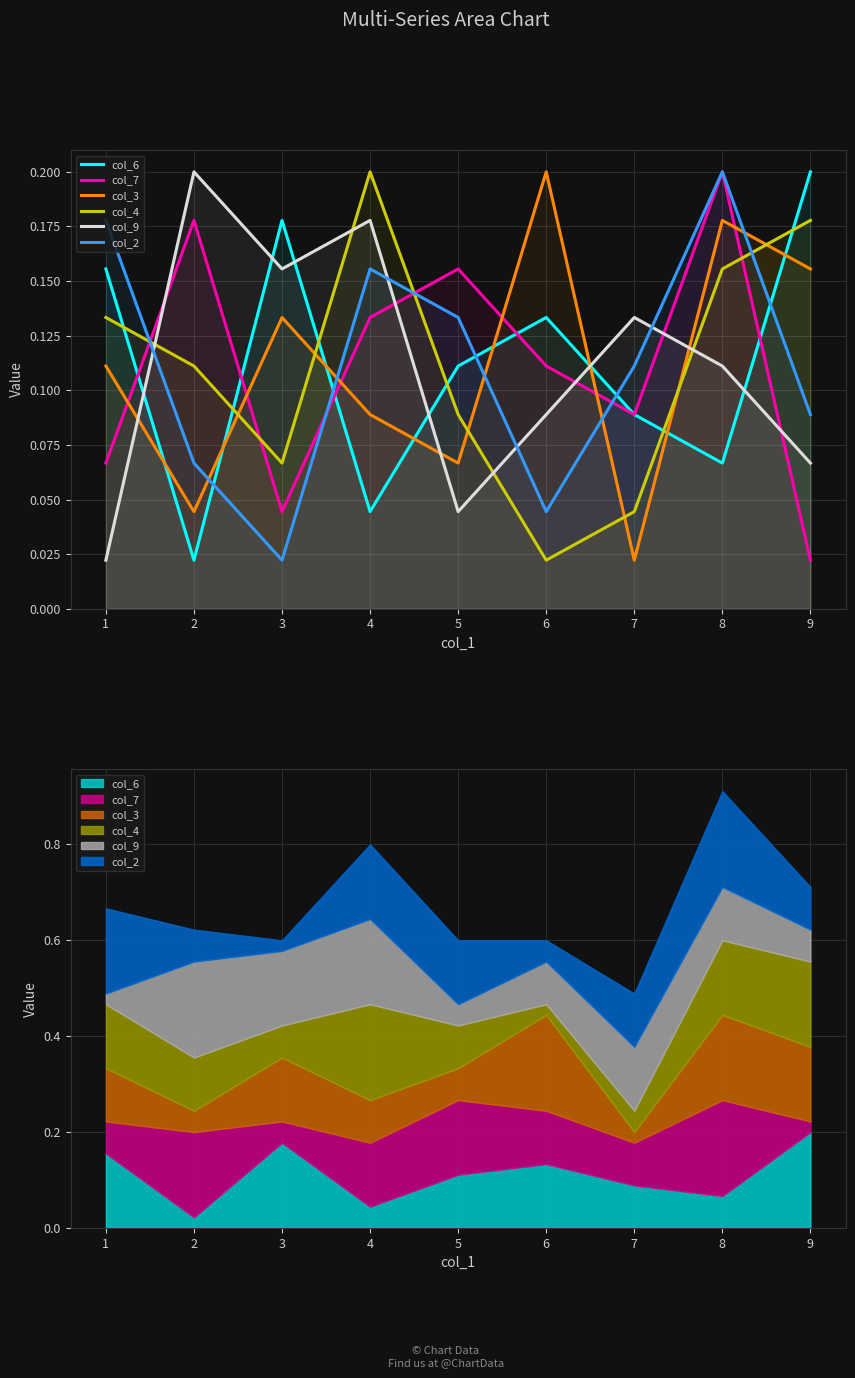

List the series in order of their peak value, lowest first.

col_6, col_7, col_3, col_4, col_9, col_2